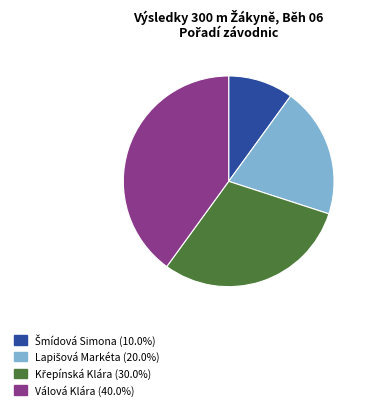

Count the number of slices in the pie.

4